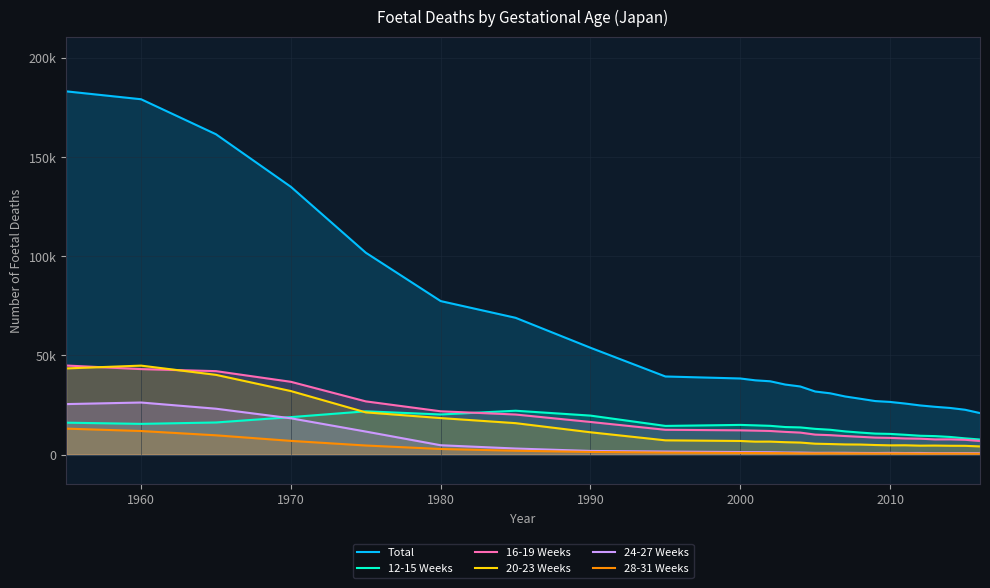

How many categories are shown in the chart?

26